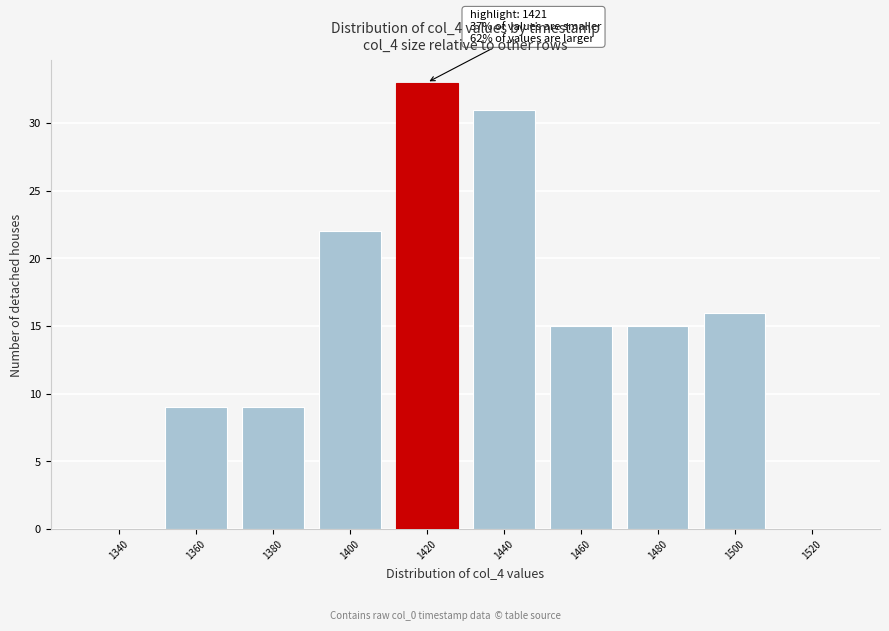

Reading right to left, what are all the values shown in this chart?

1520=0	1500=16	1480=15	1460=15	1440=31	1420=33	1400=22	1380=9	1360=9	1340=0